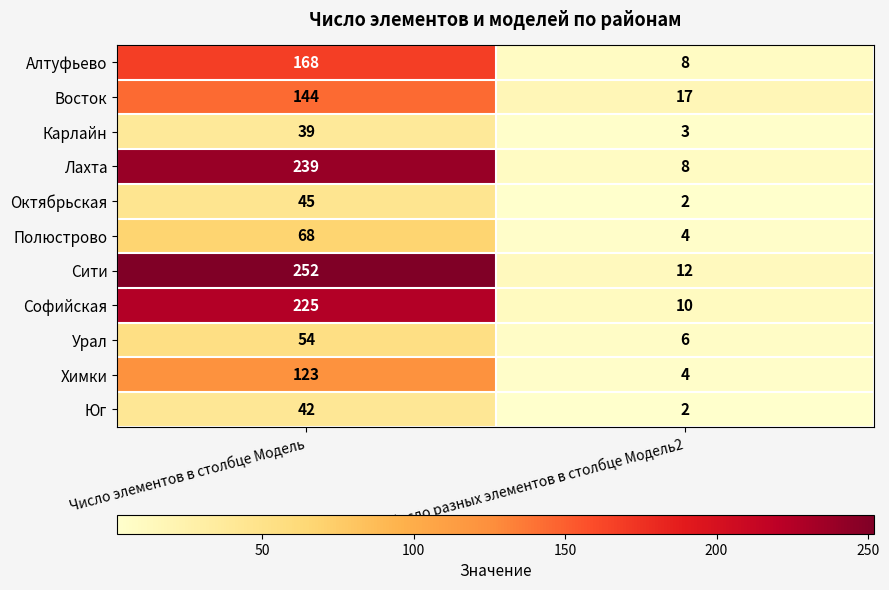

At which label is Лахта closest to 123?

Число разных элементов в столбце Модель2